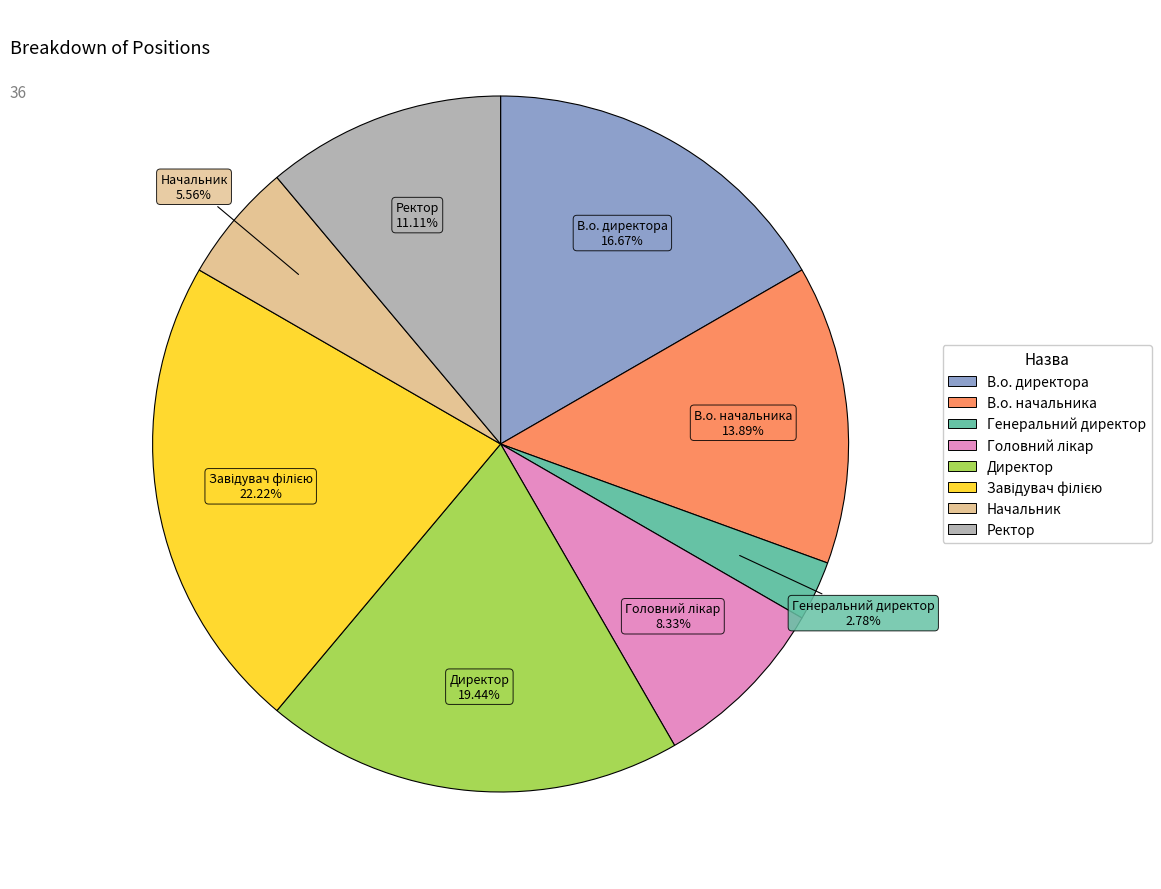

Is it true that Ректор is 26% of the pie?

False